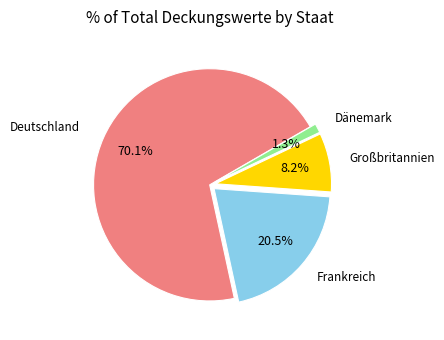

What percentage is the Deutschland slice, to the nearest percent?

70%